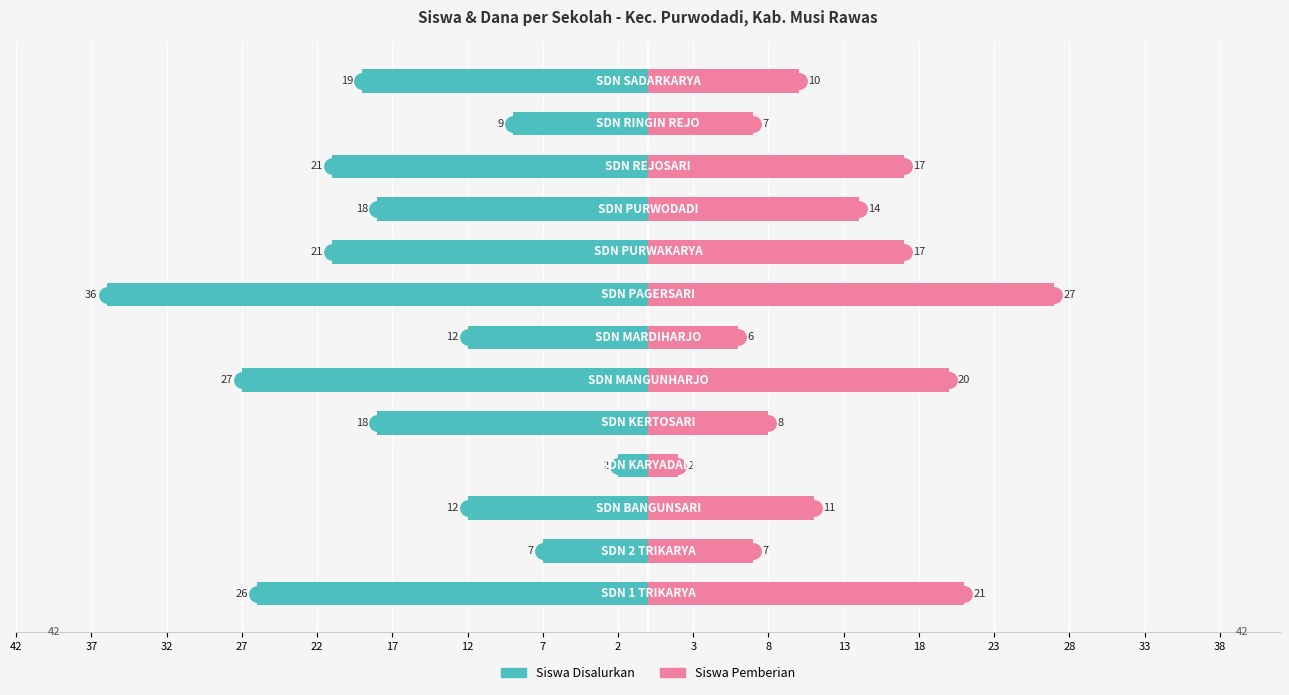

What is the label of the 8th bar from the right?

17